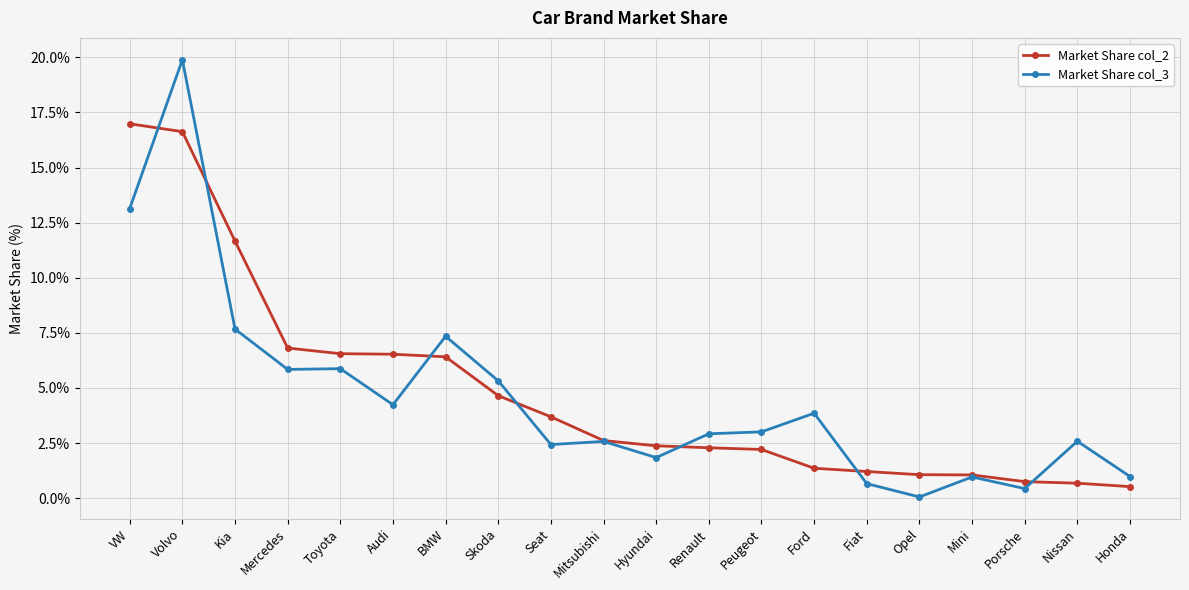

At Mercedes, list the series in order from smallest to largest.

Market Share col_3, Market Share col_2